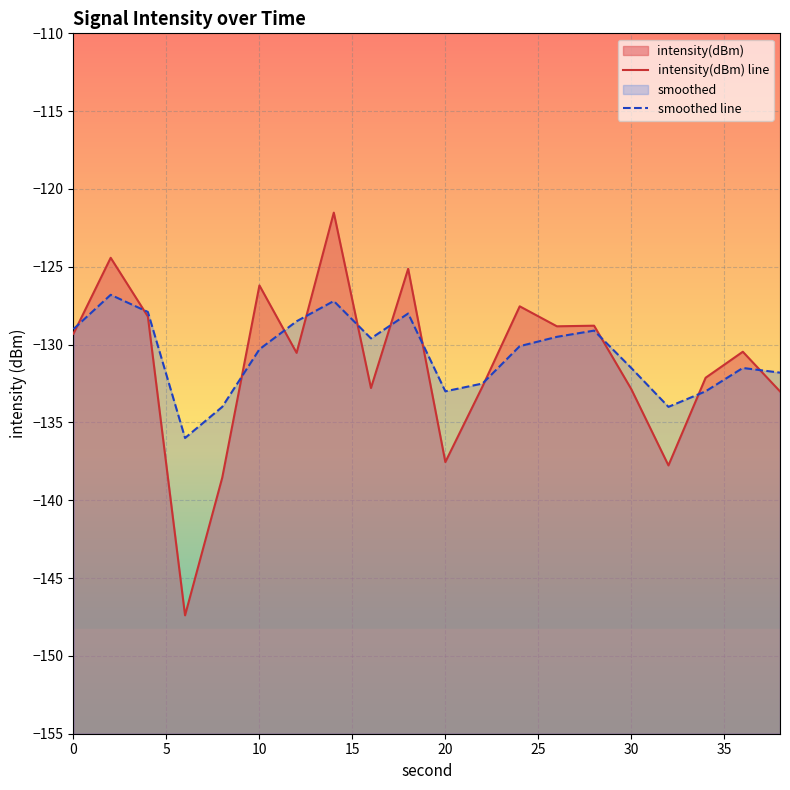

Between 0 and 35, which series saw the biggest shift?

intensity(dBm) line